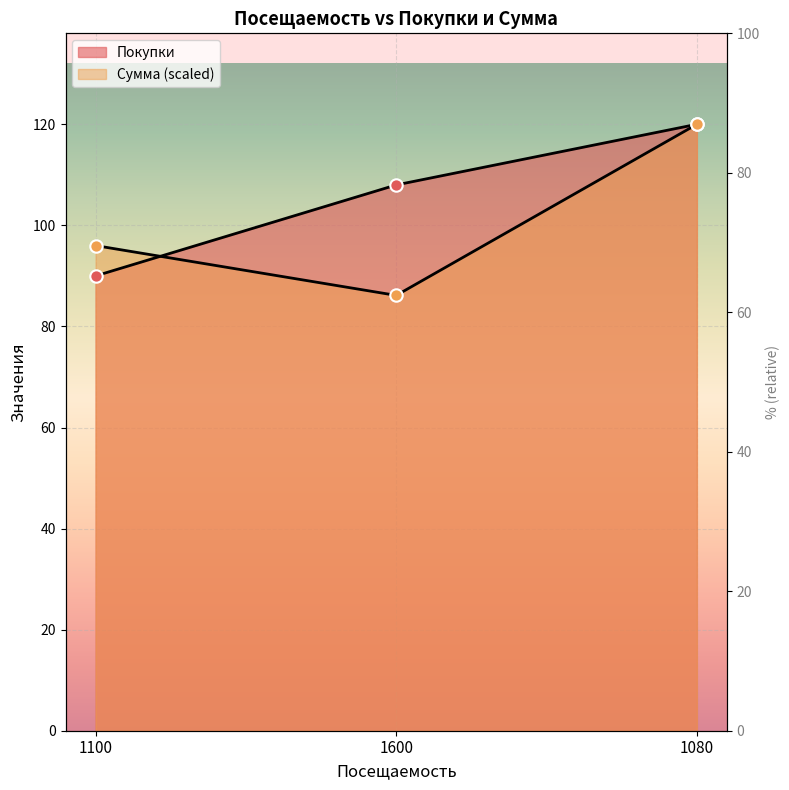

At how many categories does at least one series exceed 114?

1